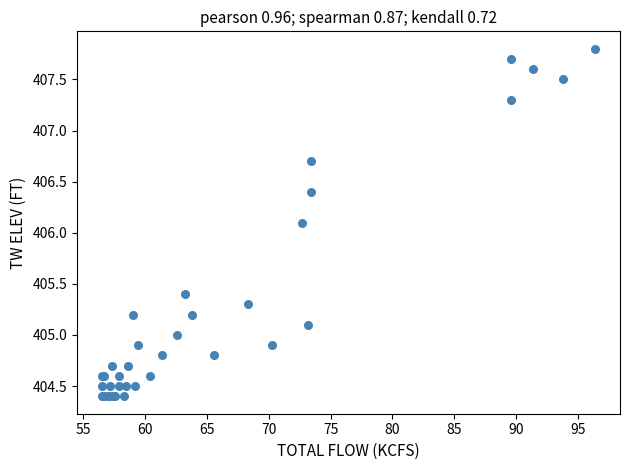

What Y value in the scatter plot is closest to 406?

406.1